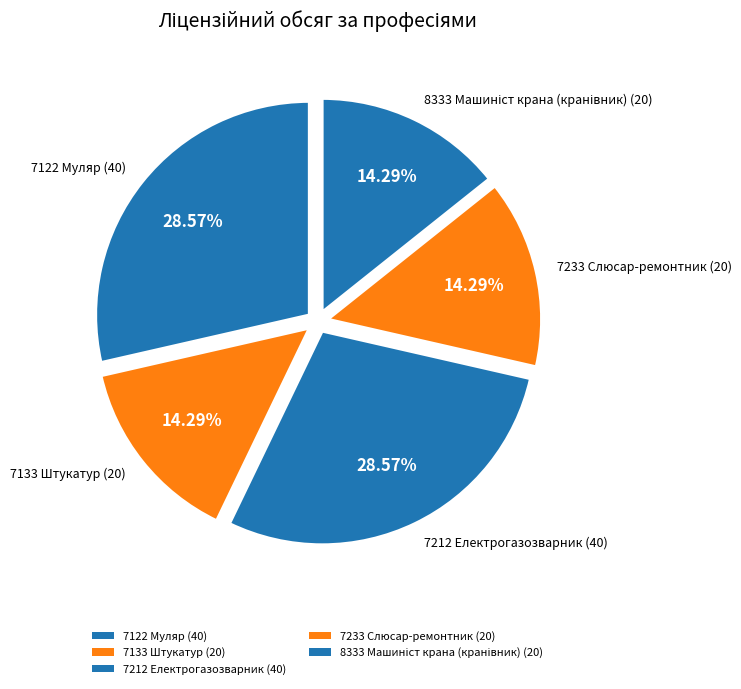

Which category has the biggest portion of the pie?

7122 Муляр